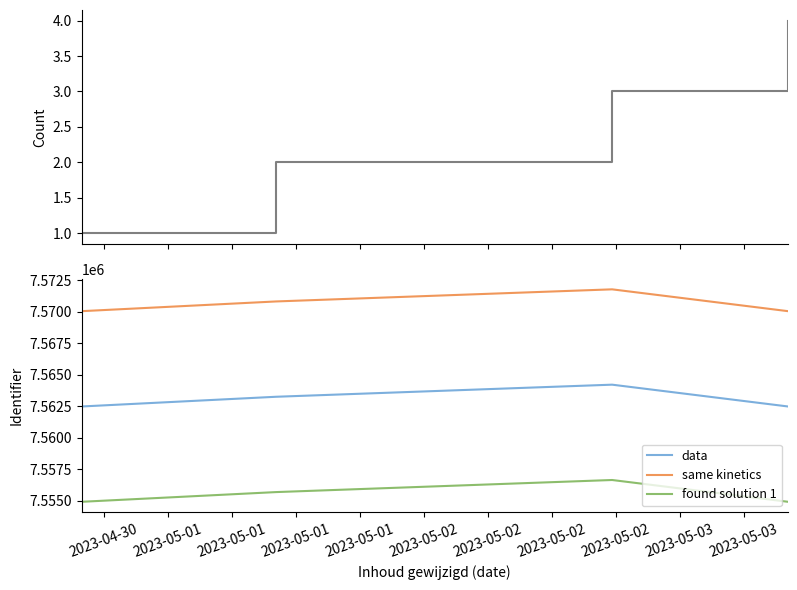

At how many categories does at least one series exceed 1104198?

4